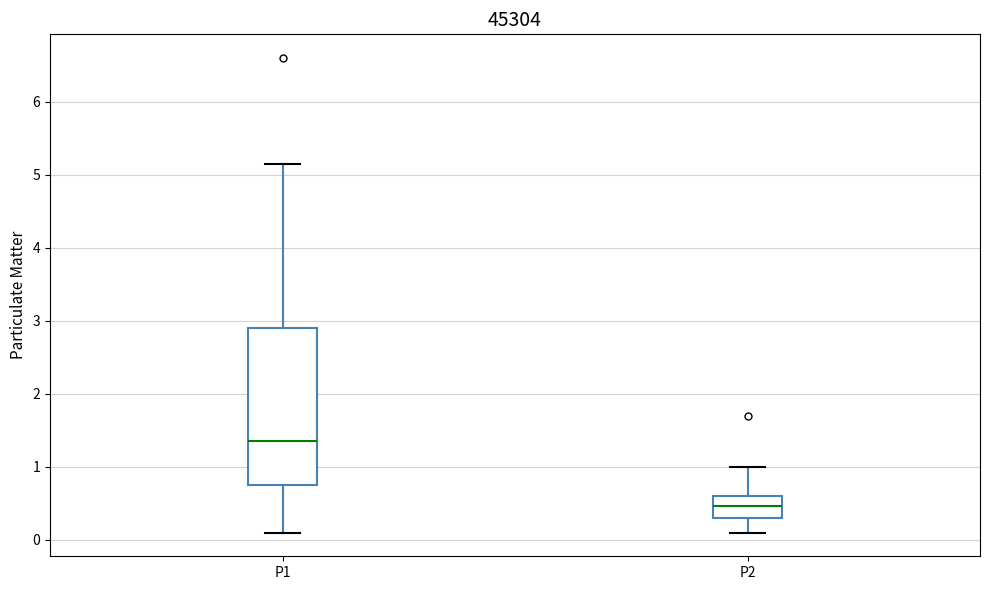

Reading left to right, transcribe this box plot: for each box, give where its median line is, the range the box spans, and where its two whiskers end, as read against the y-axis. The values are not printed on the chart, so give them approximately, as read against the axis.

P1: median 1.4, box 0.7 to 2.9, whiskers 0.1 to 5.2
P2: median 0.5, box 0.3 to 0.6, whiskers 0.1 to 1.0